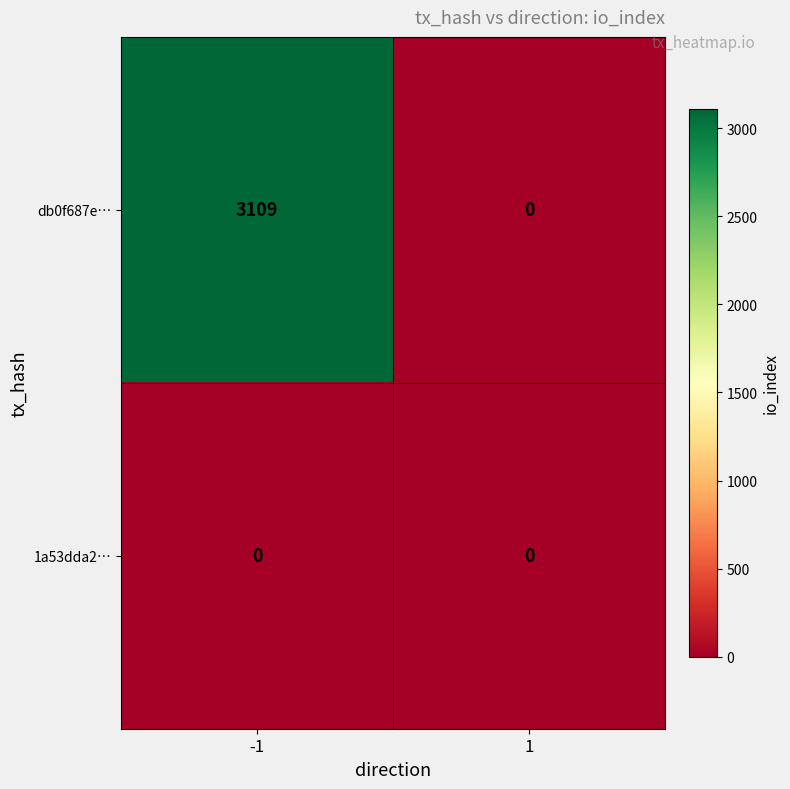

At how many categories does at least one series exceed 1687?

1